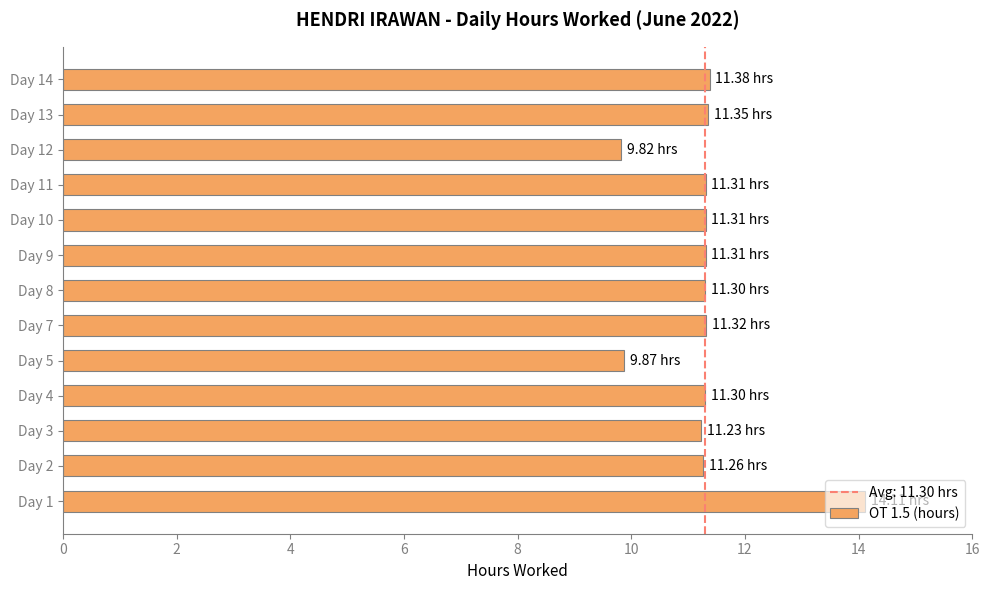

Approximately how many times larger is the value at Day 10 compared to Day 7?

1.0